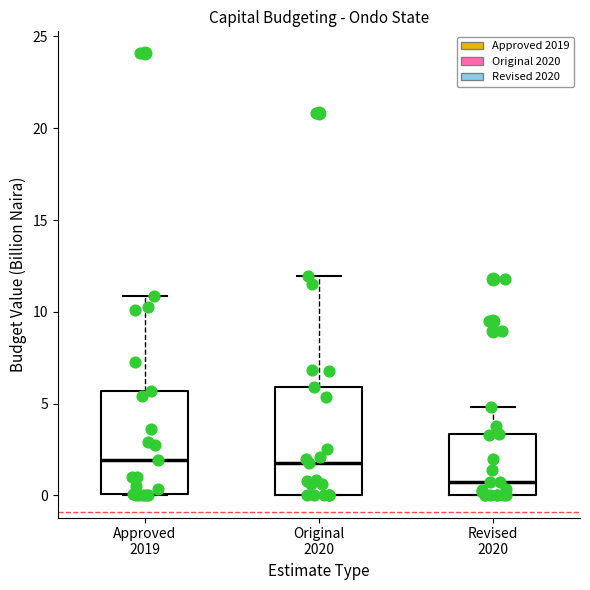

Which box has the lowest median line?

Revised 2020